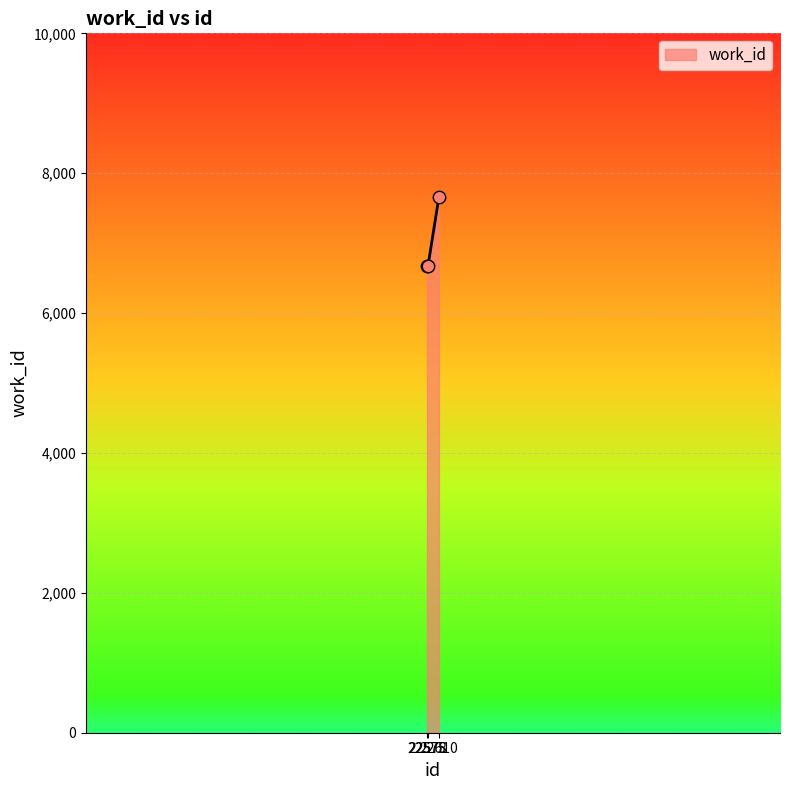

What is the average value?

7004